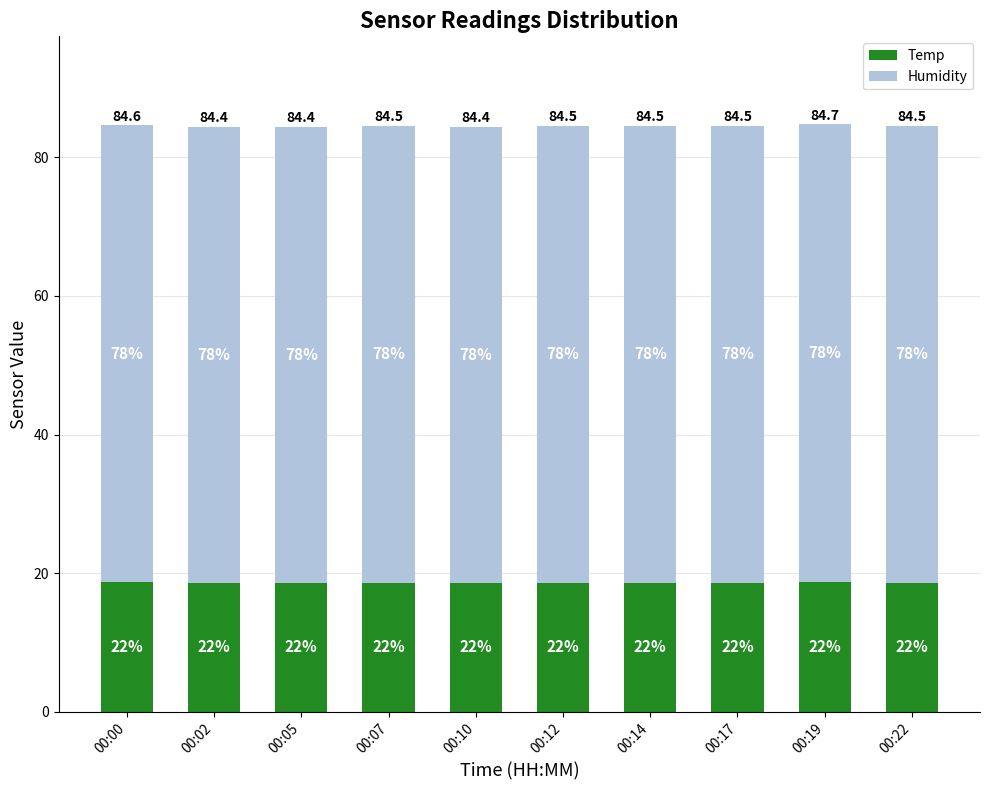

Count the Humidity values in the range 65 to 66.

10